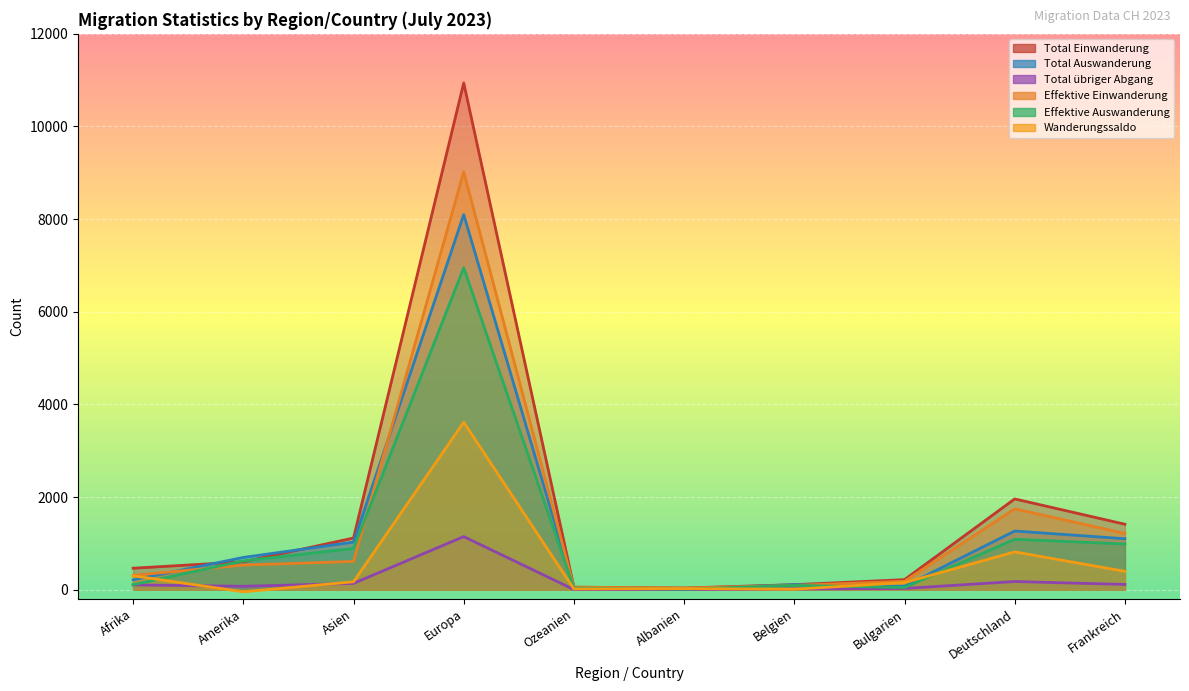

Rank the categories by Total Auswanderung value from lowest to highest.

Albanien, Ozeanien, Bulgarien, Belgien, Afrika, Amerika, Asien, Frankreich, Deutschland, Europa